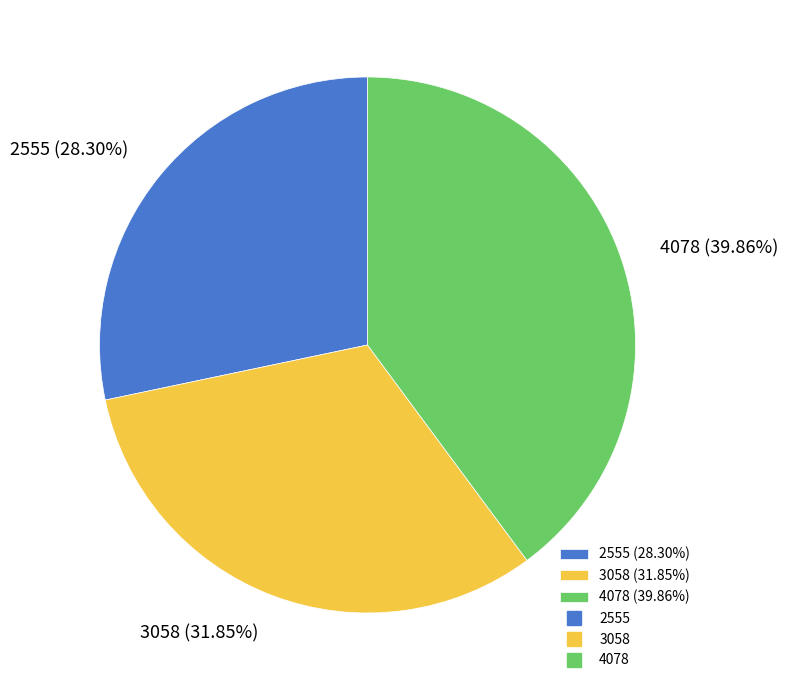

Is it true that 3058 is 46% of the pie?

False